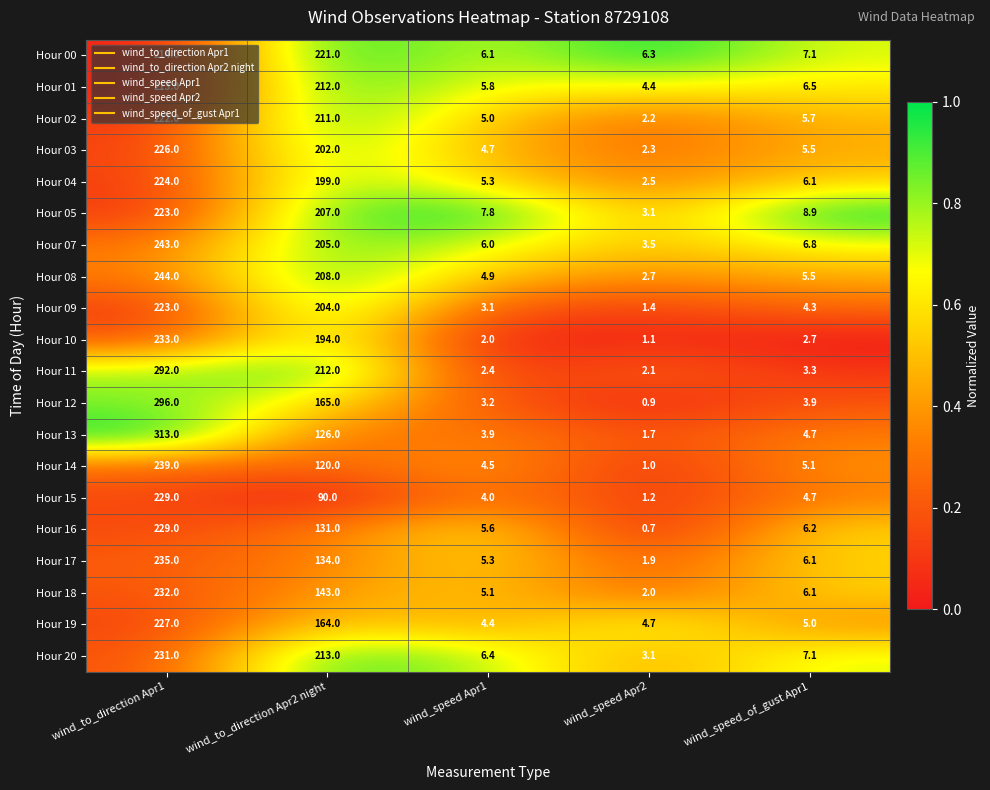

Which series has the largest total across all categories?

Hour 11